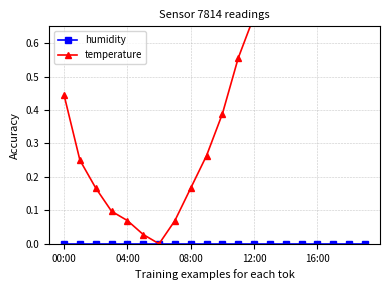

Which series has the widest spread of values?

temperature